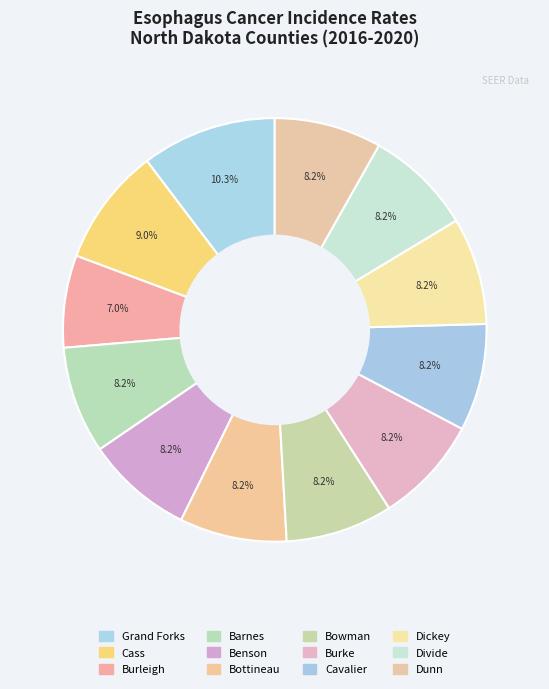

Count the number of slices in the pie.

12